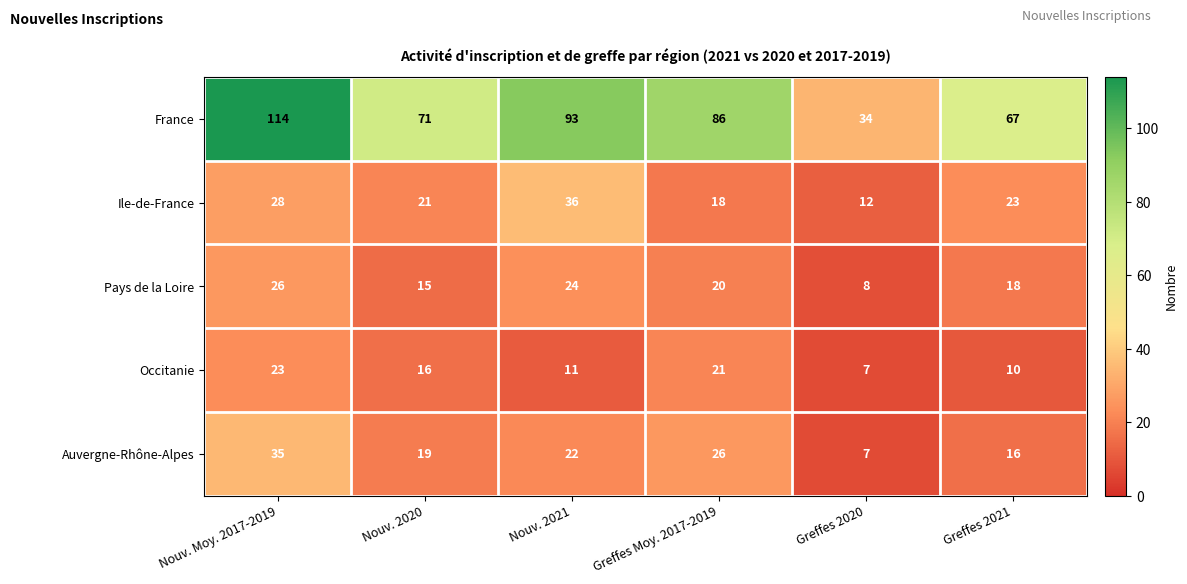

True or false: Occitanie has a value of 7 at Greffes 2020.

True